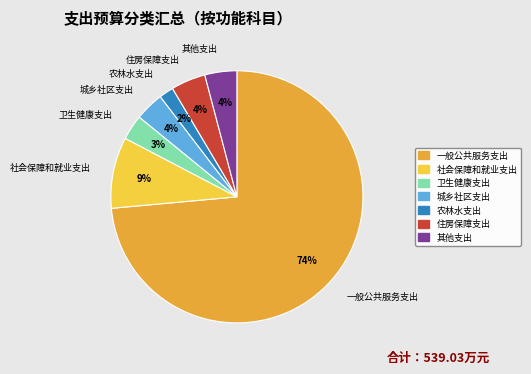

Is it true that 农林水支出 is 2% of the pie?

True